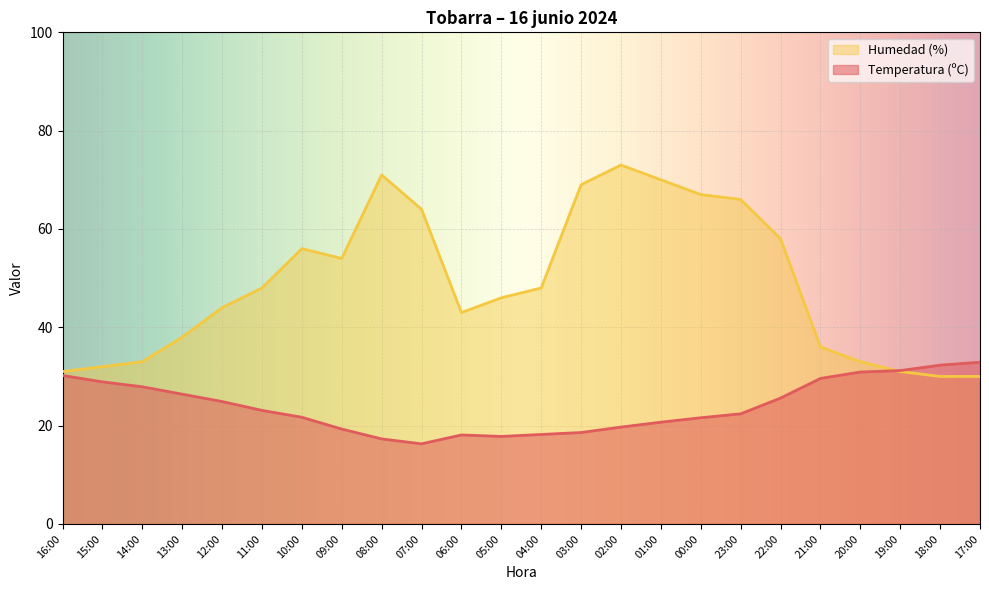

At which category is the sum across all series the highest?

02:00